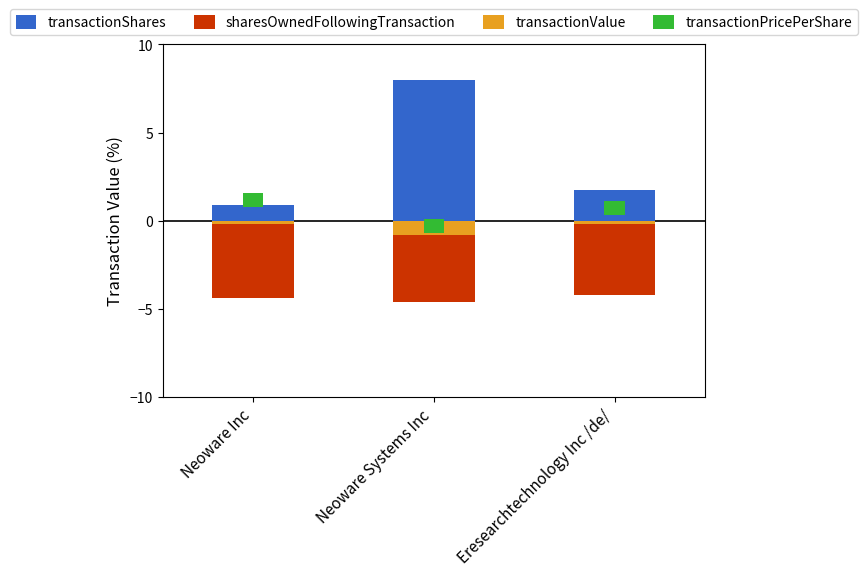

What is the label of the 1st bar from the right?

Eresearchtechnology Inc /de/